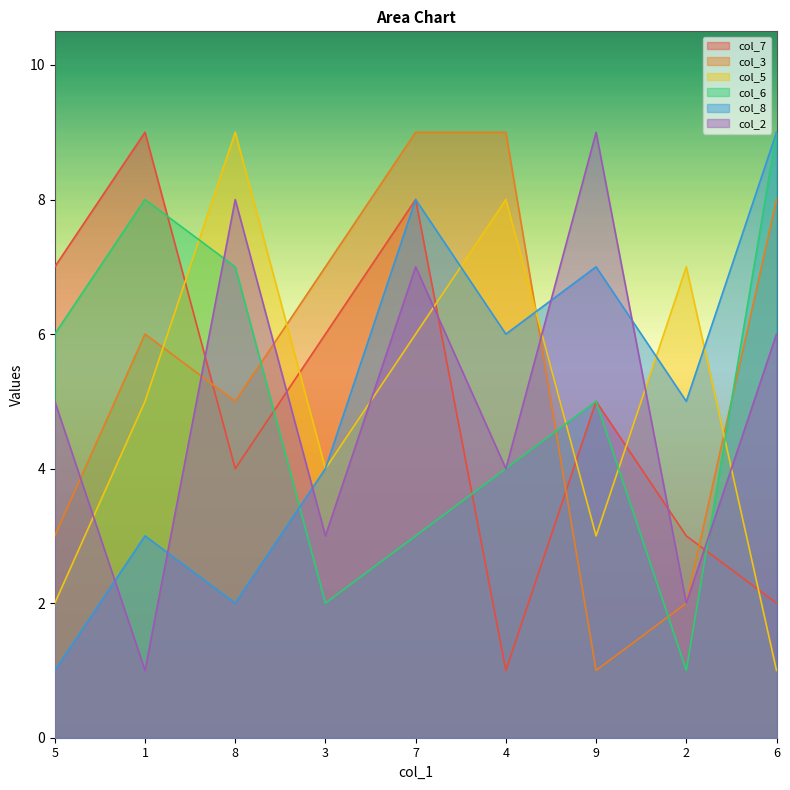

What is the sum of all col_5 values?

45